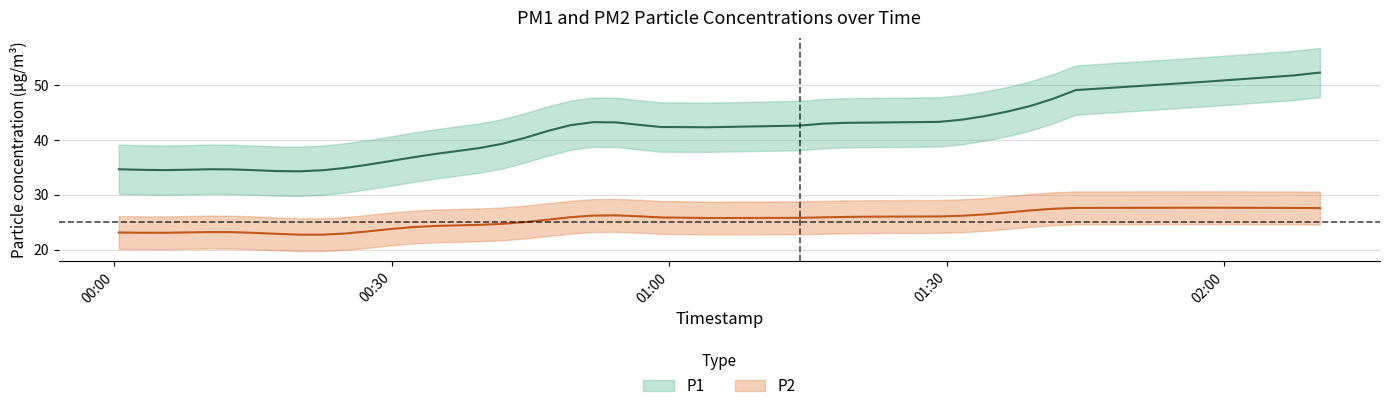

Does the chart have visible grid lines?

Yes